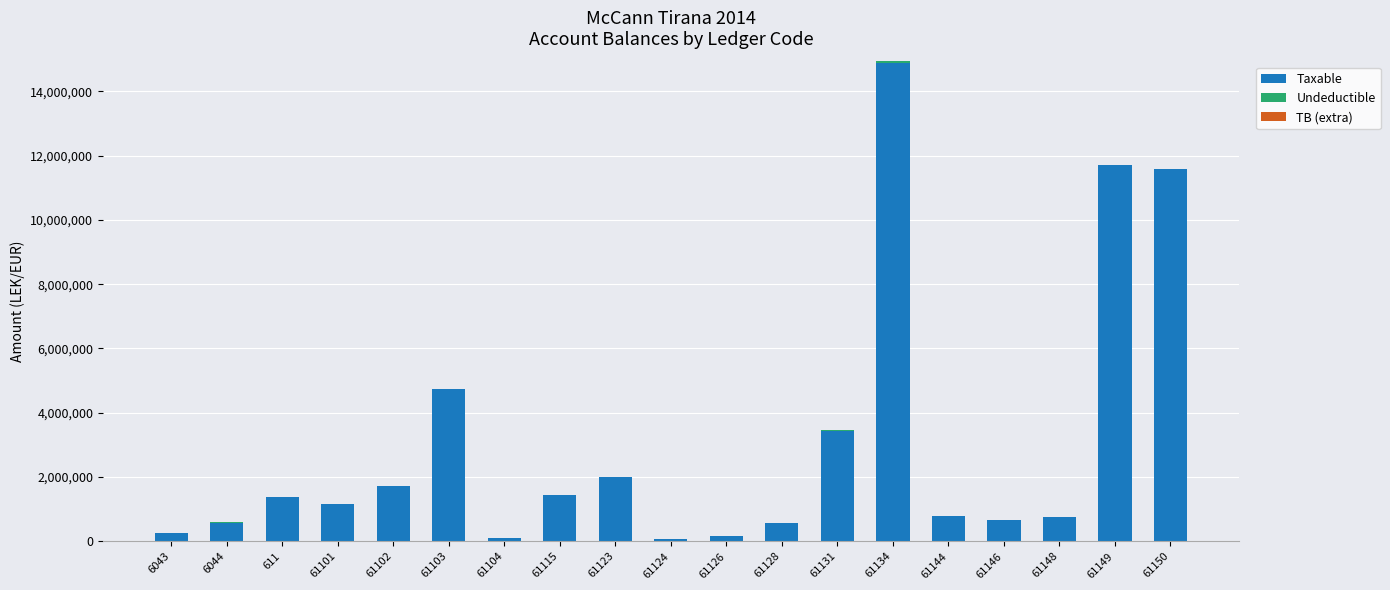

Does the chart contain stacked bars?

Yes